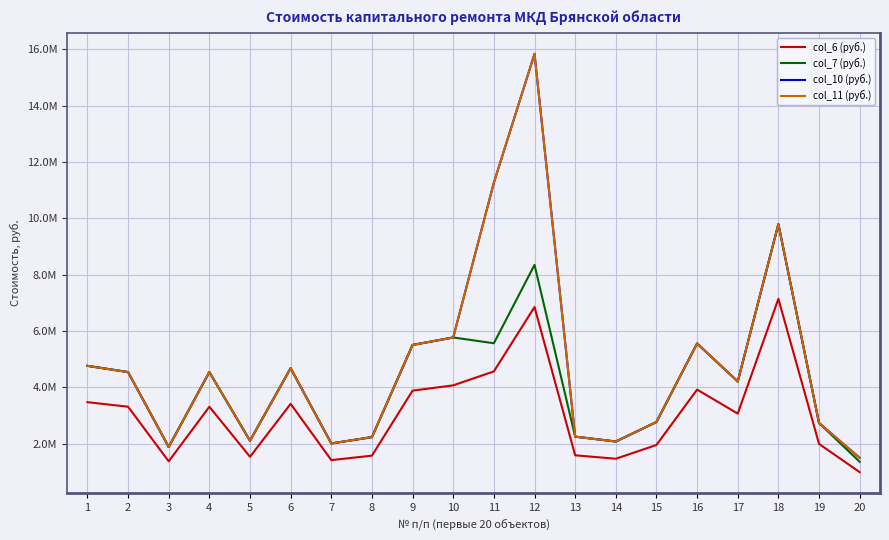

Where is col_10 (руб.) nearest to the value 8667462?

18